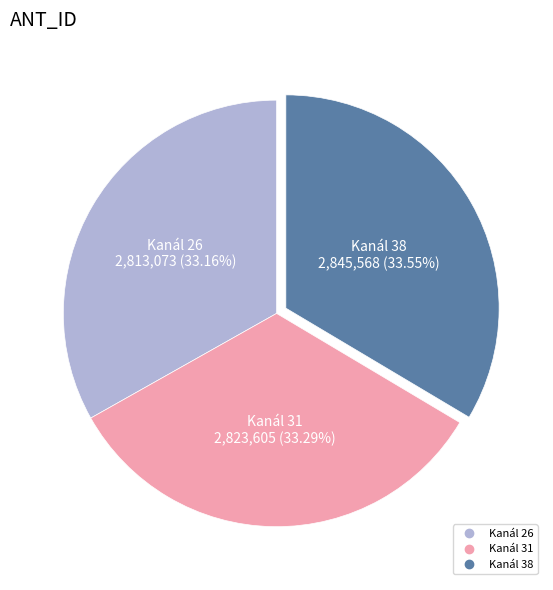

How many segments does this pie chart have?

3